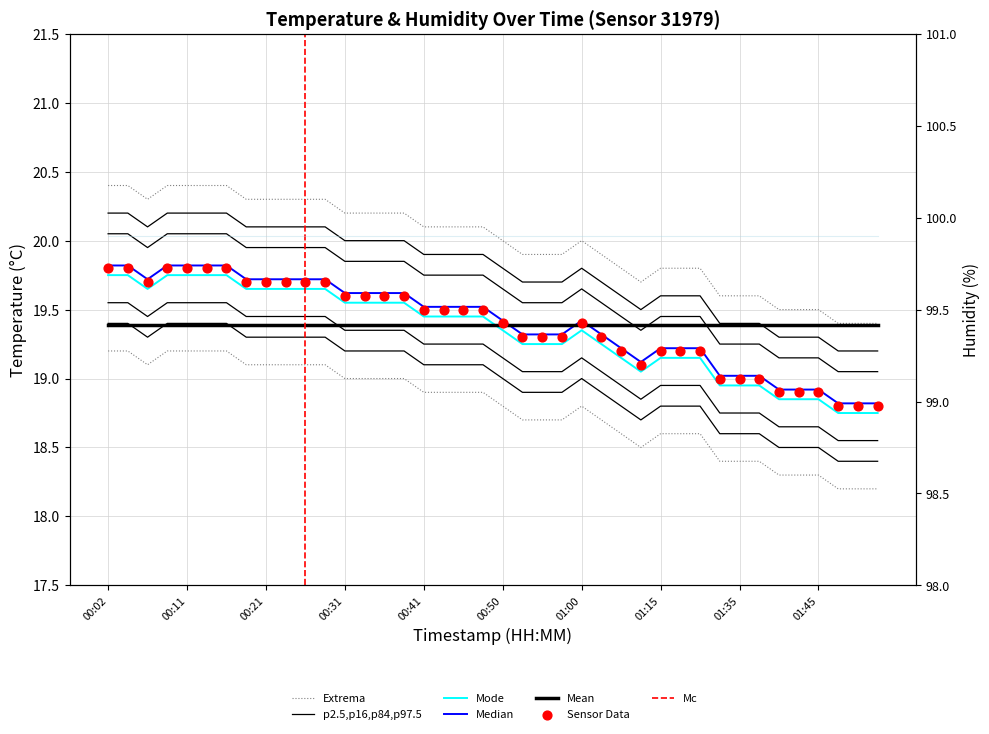

Between 00:26 and 00:50, which is larger?

00:26